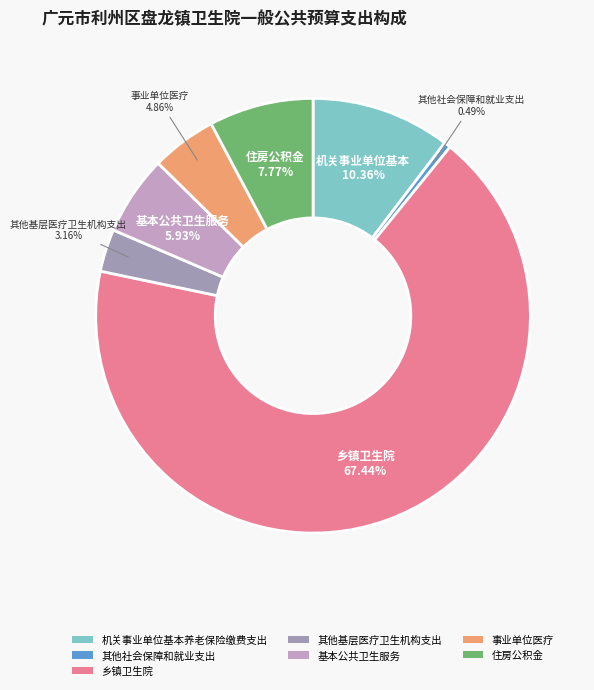

Count the number of slices in the pie.

7